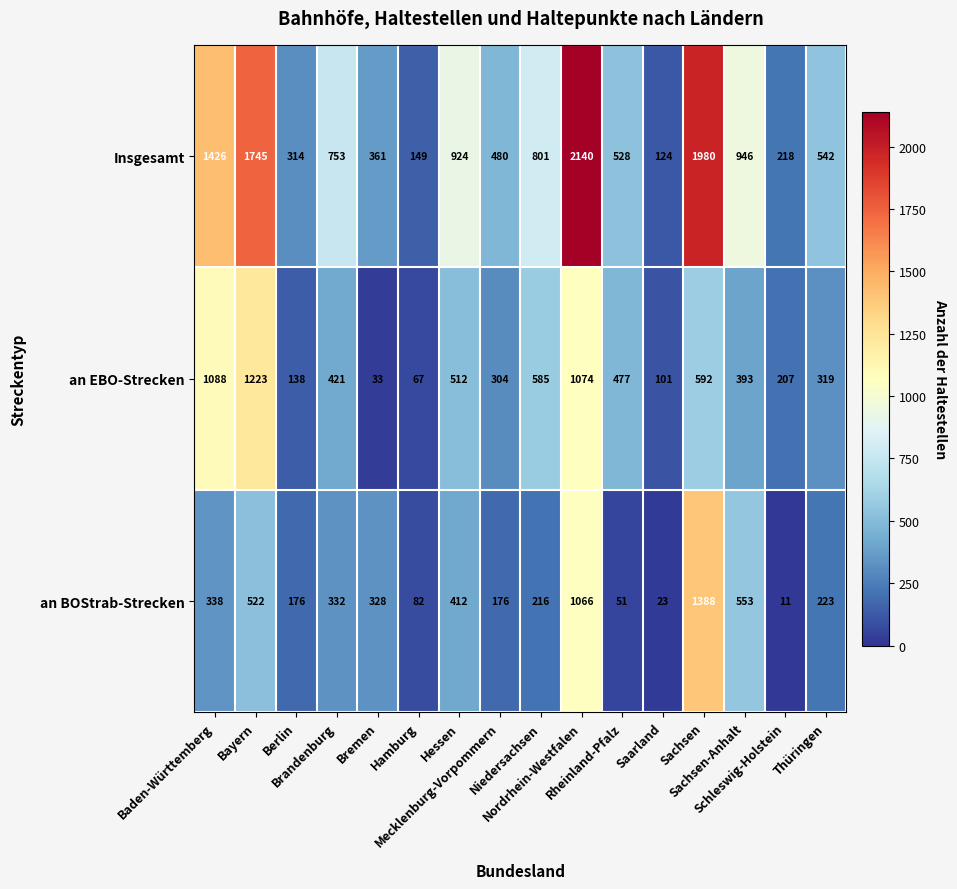

Which series has the largest range (max minus min)?

Insgesamt